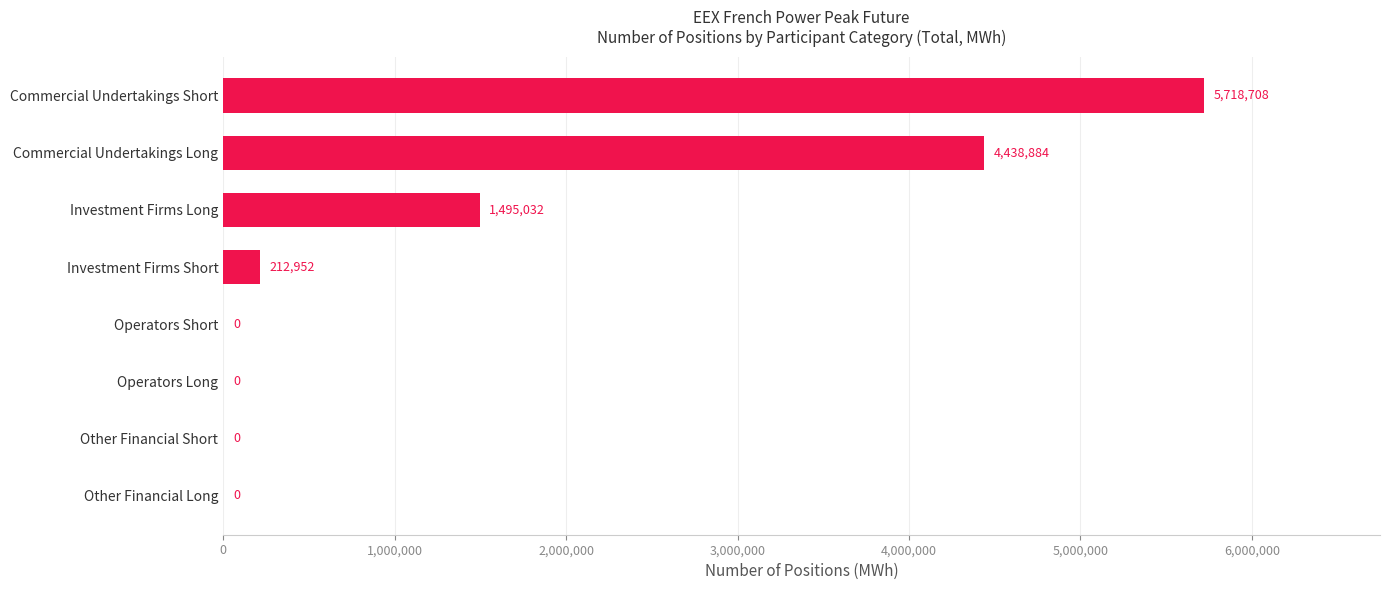

What is the greatest value displayed?

5718708